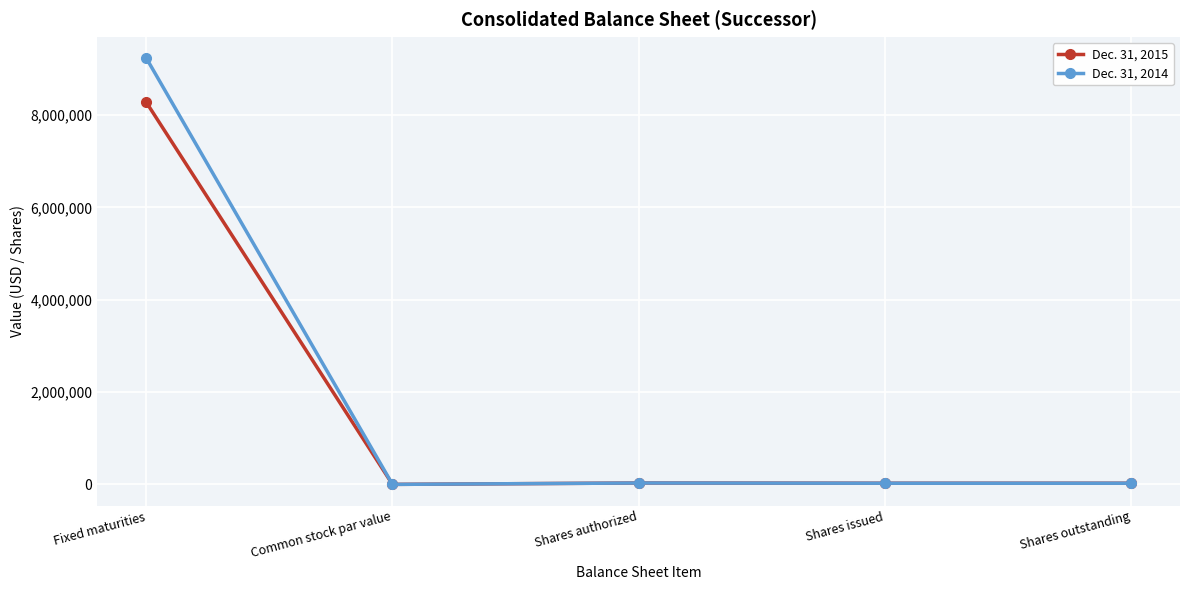

What is the label of the 5th point from the left?

Shares outstanding